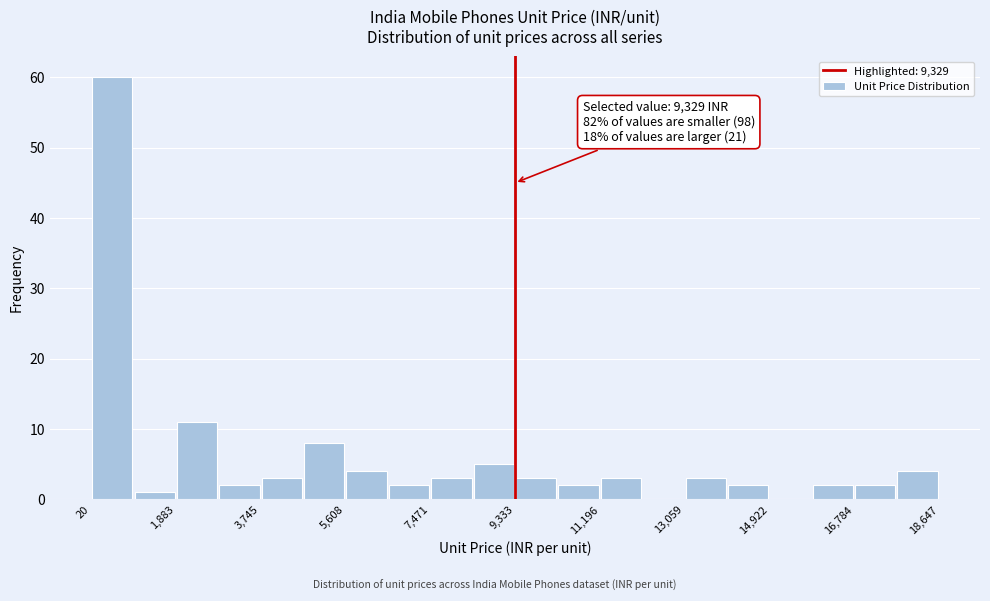

Over which range of the x-axis is the bar tallest?

0 to 1000